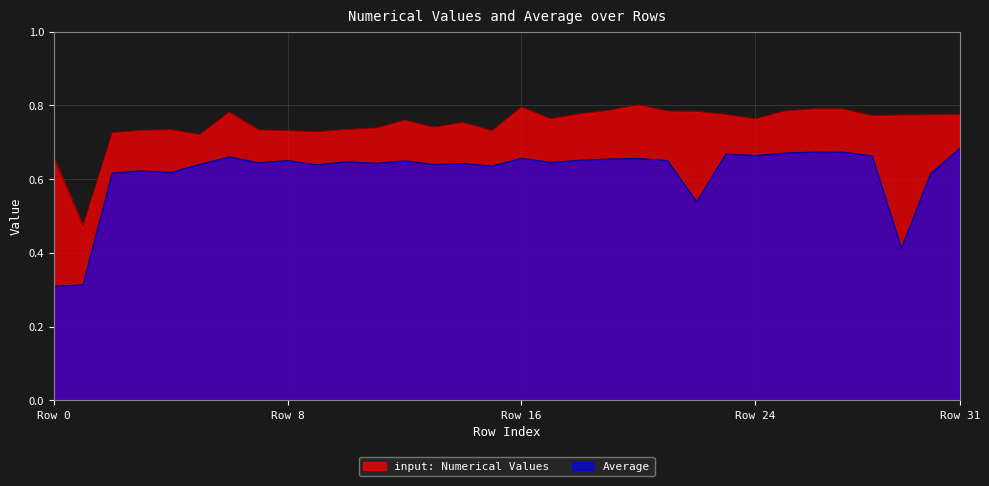

List the series in order of their overall mean, lowest first.

Average, input: Numerical Values